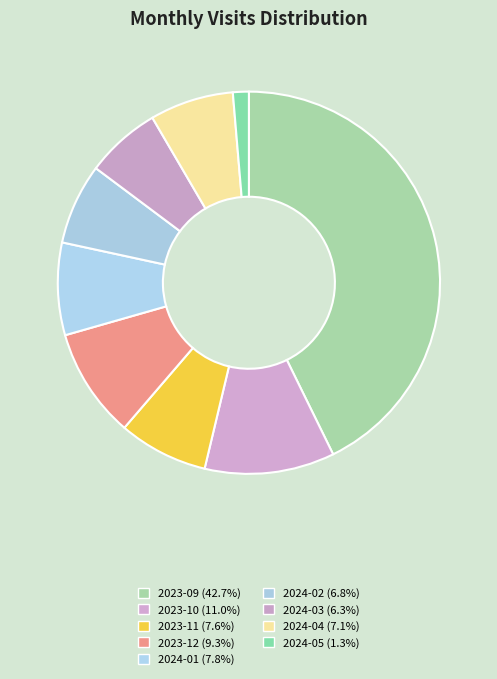

Count the number of slices in the pie.

9